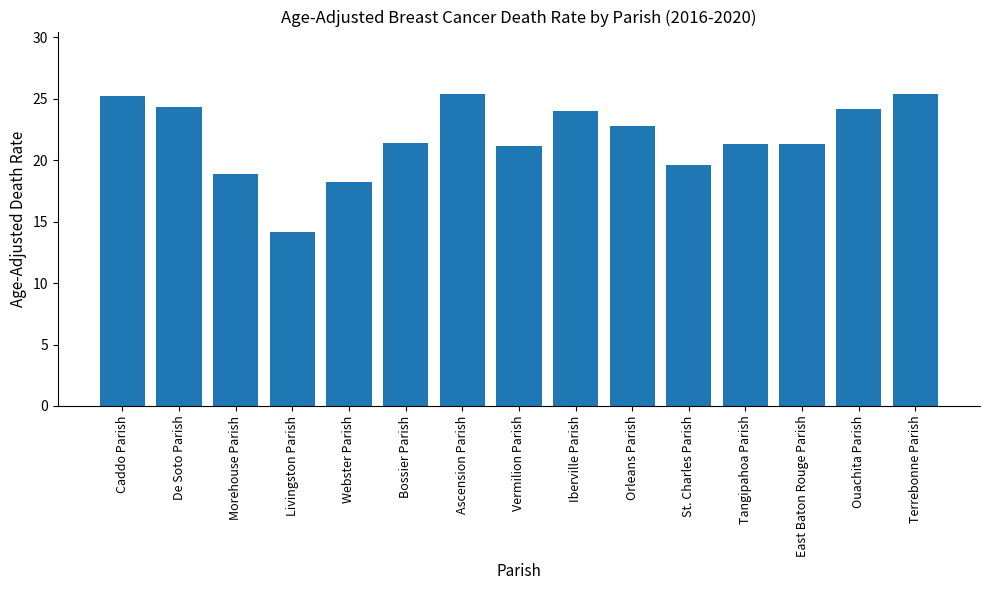

What is the sum of the values at Vermilion Parish and Tangipahoa Parish?

42.5